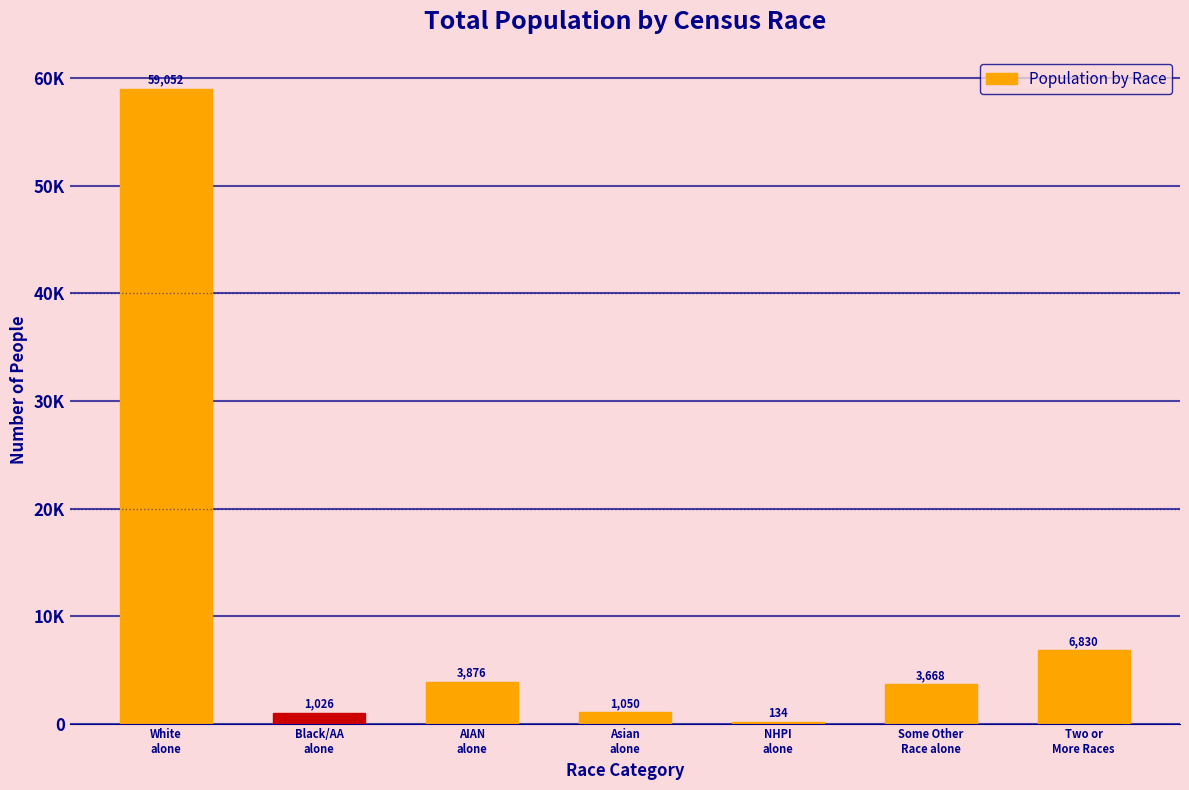

Are the bars horizontal?

No